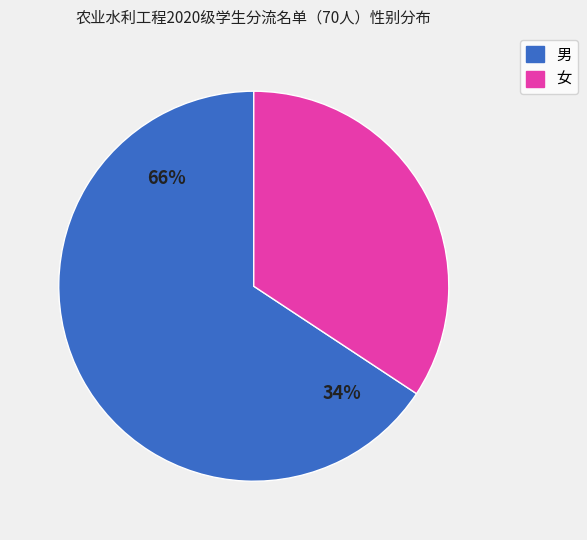

How much of the chart is everything except 男?

34.3%